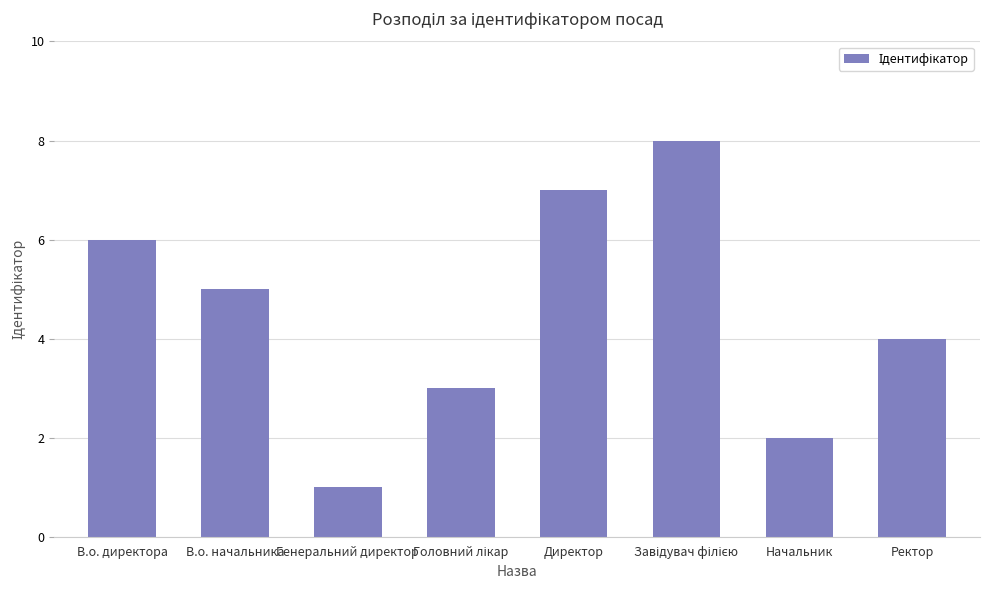

The value at Генеральний директор is 0. True or false?

False